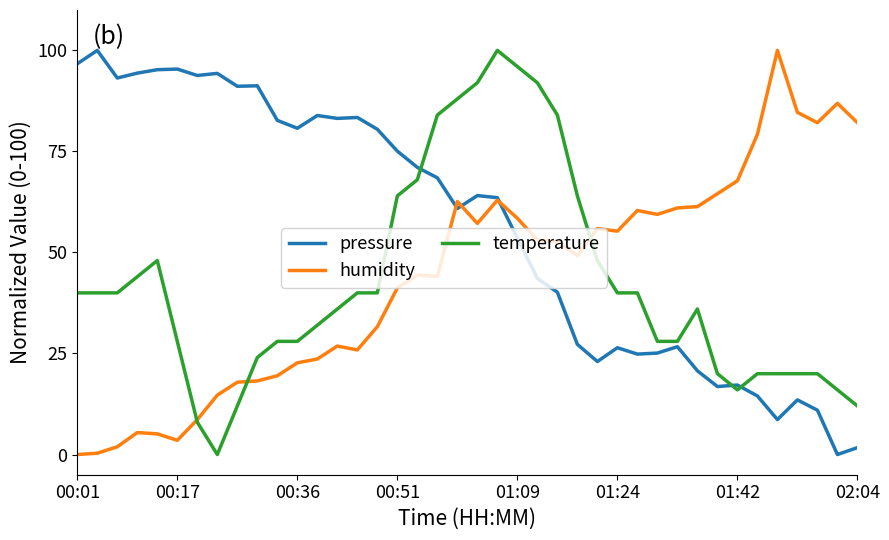

What is the maximum value for temperature?

100.0